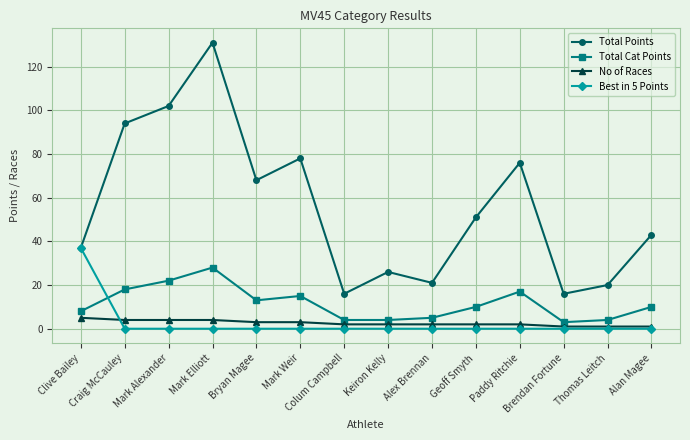

What is the difference between the maximum and minimum values in the Best in 5 Points series?

37